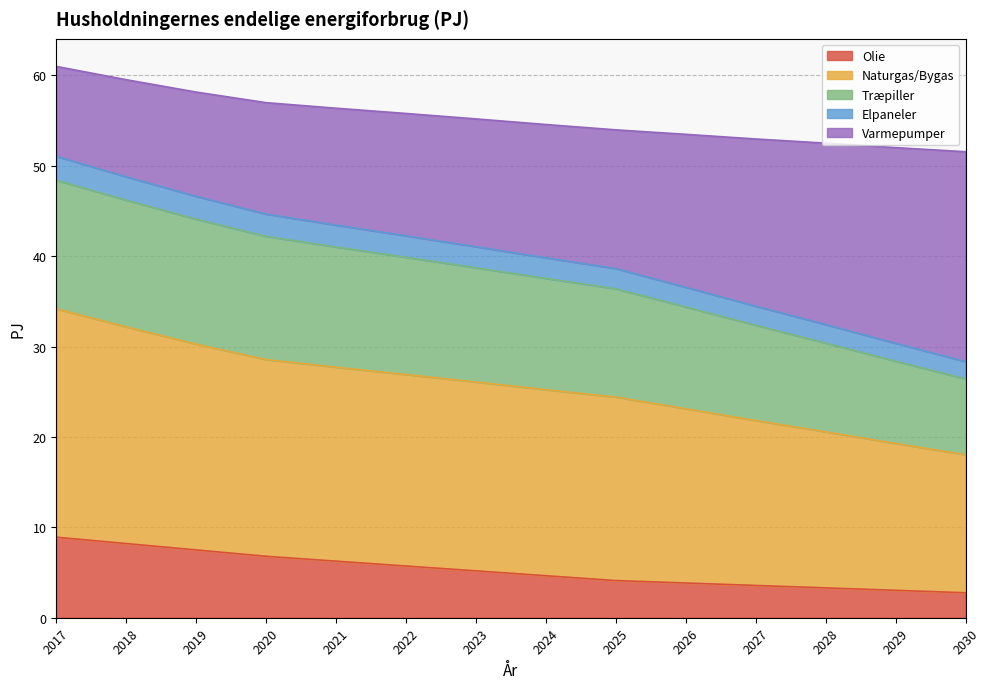

True or false: Olie has a value of 6.8 at 2020.

True